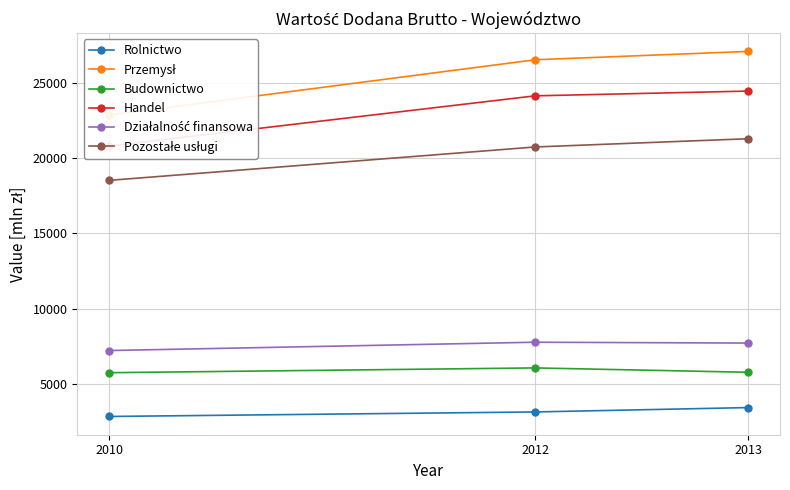

At which label is Pozostałe usługi closest to 19895?

2012